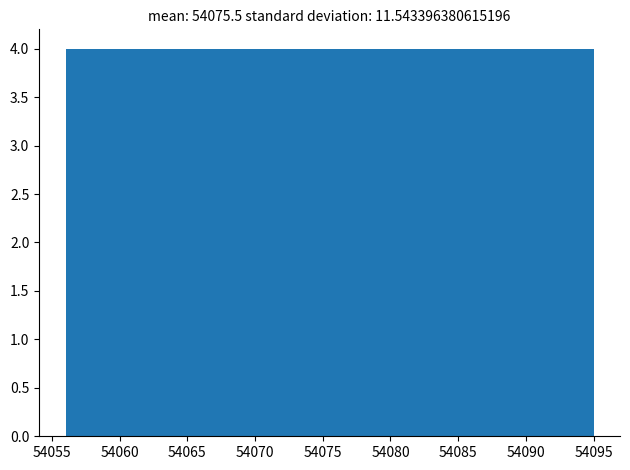

Reading left to right, list every bar in this chart as the range it spans on the x-axis followed by its height. Neither the bar edges nor the heights are printed on the chart, so give them approximately, as read against the axes.

54056.0 to 54059.9: 4
54059.9 to 54063.8: 4
54063.8 to 54067.7: 4
54067.7 to 54071.6: 4
54071.6 to 54075.5: 4
54075.5 to 54079.4: 4
54079.4 to 54083.3: 4
54083.3 to 54087.2: 4
54087.2 to 54091.1: 4
54091.1 to 54095.0: 4